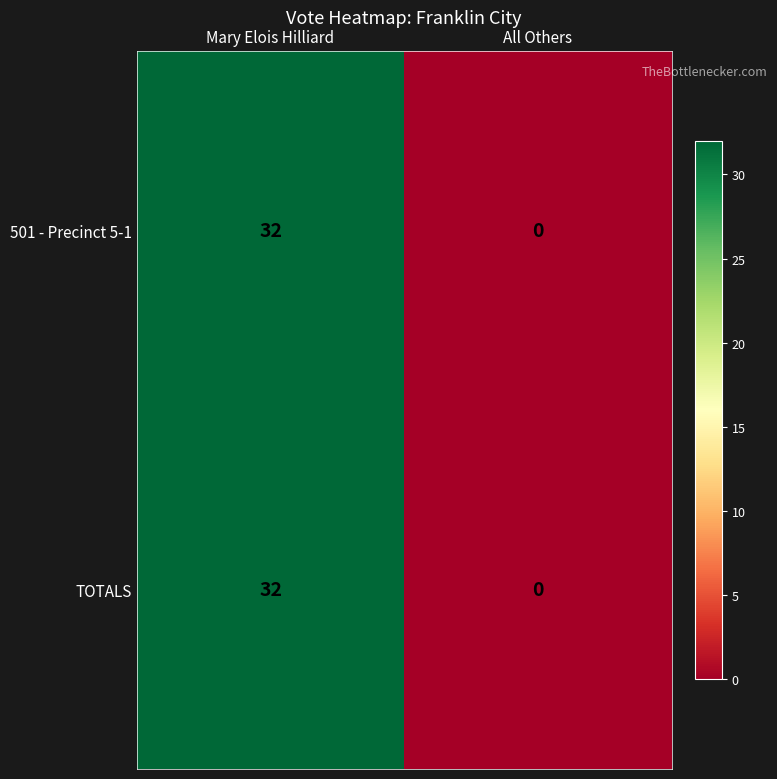

What is the total value across all series at Mary Elois Hilliard?

64